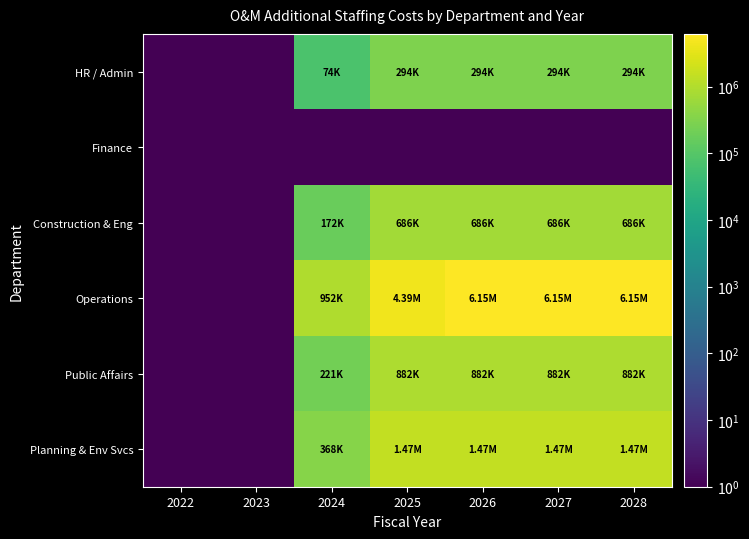

Reading right to left, extract all data points from this chart.

HR / Admin: 2028=294035.2	2027=294035.2	2026=294035.2	2025=294035.2	2024=73508.8	2023=0.1	2022=0.1
Finance: 2028=0.1	2027=0.1	2026=0.1	2025=0.1	2024=0.1	2023=0.1	2022=0.1
Construction & Eng: 2028=686082.2	2027=686082.2	2026=686082.2	2025=686082.2	2024=171520.5	2023=0.1	2022=0.1
Operations: 2028=6153298.8	2027=6153298.8	2026=6153298.8	2025=4392916.8	2024=951530.7	2023=0.1	2022=0.1
Public Affairs: 2028=882105.7	2027=882105.7	2026=882105.7	2025=882105.7	2024=220526.4	2023=0.1	2022=0.1
Planning & Env Svcs: 2028=1470176.2	2027=1470176.2	2026=1470176.2	2025=1470176.2	2024=367544.0	2023=0.1	2022=0.1